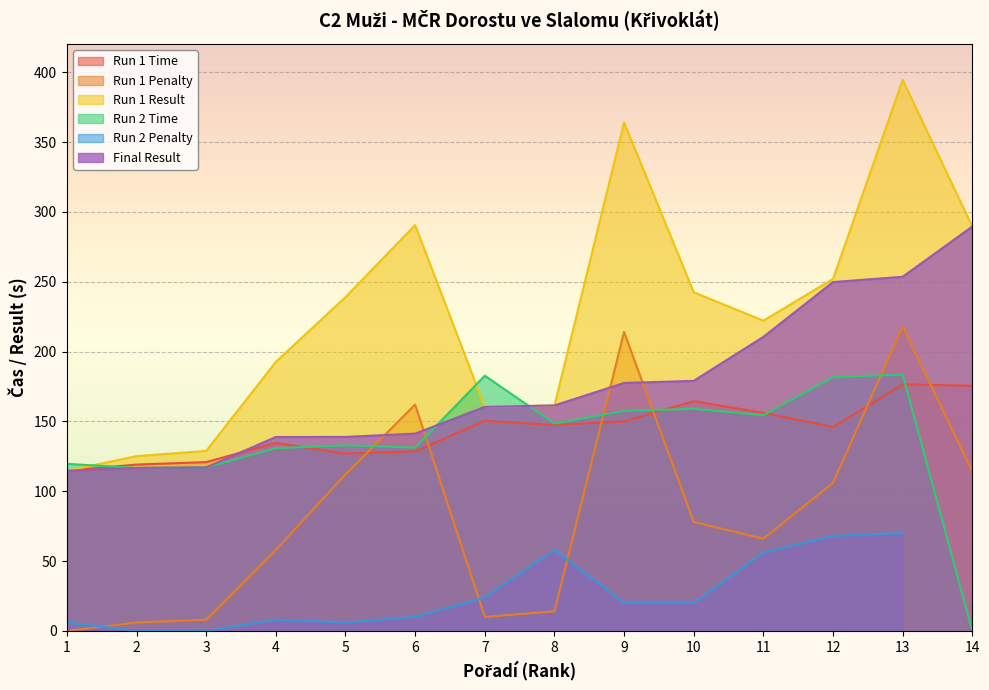

Which series ends up on top after the final intersection of Run 1 Time and Final Result?

Final Result